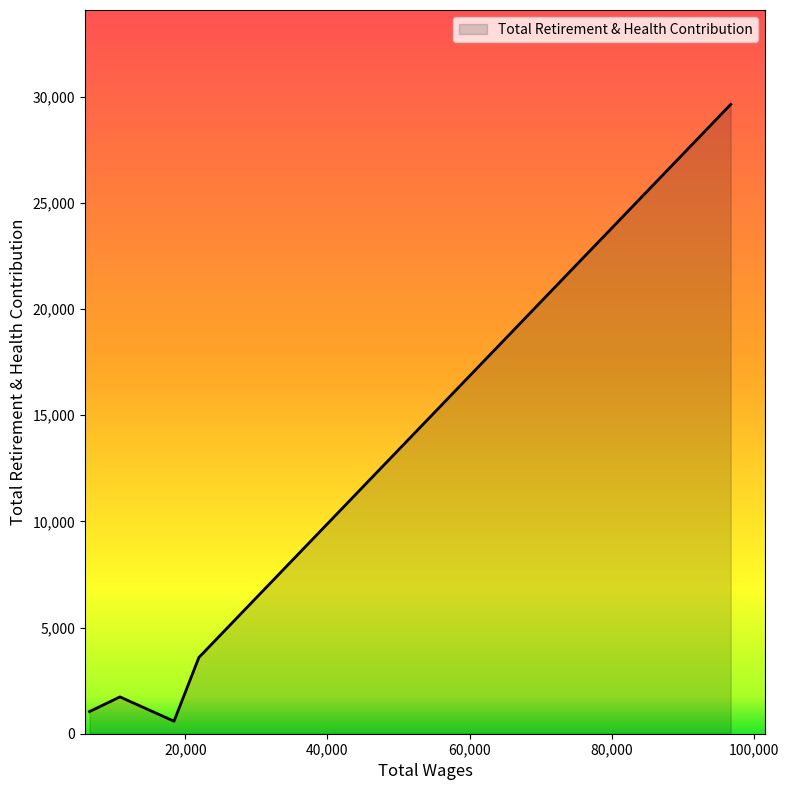

What is the average value?

7321